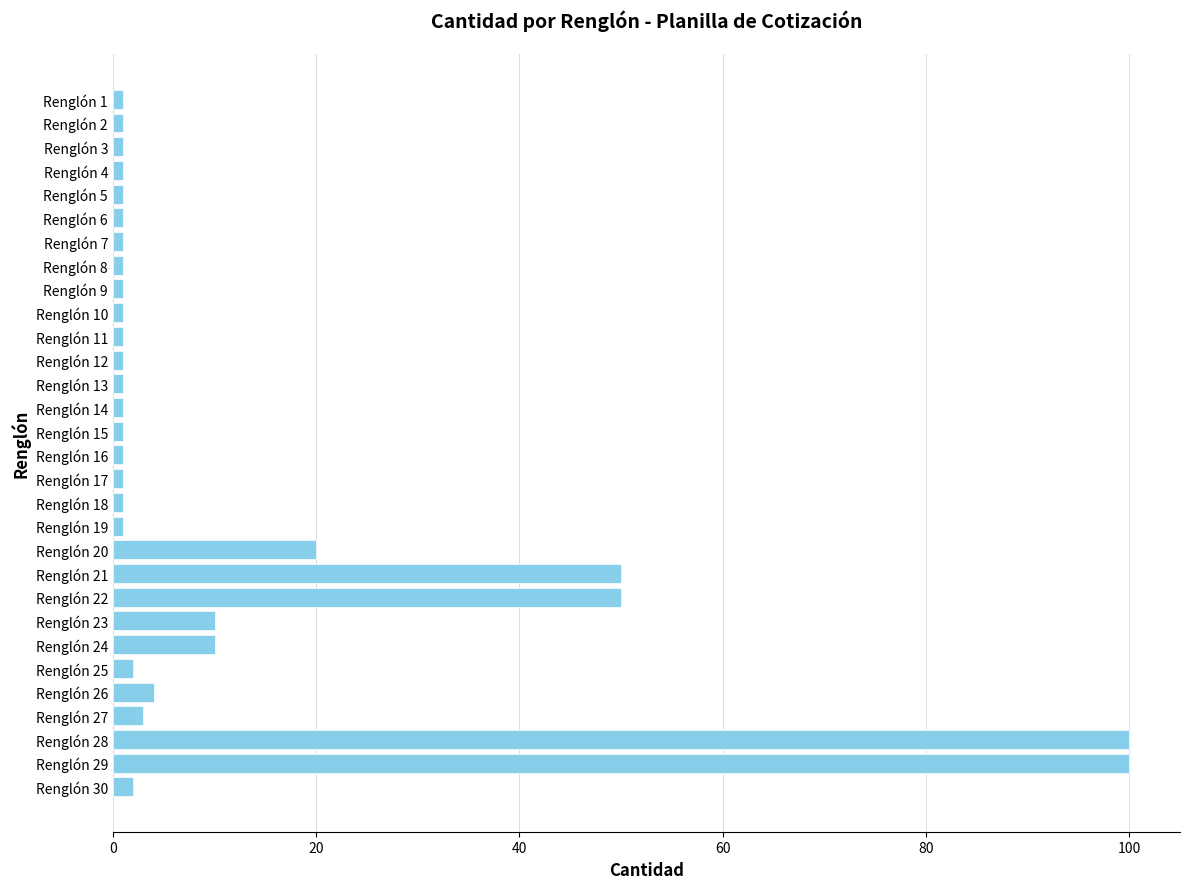

Count the number of data series in this chart.

1